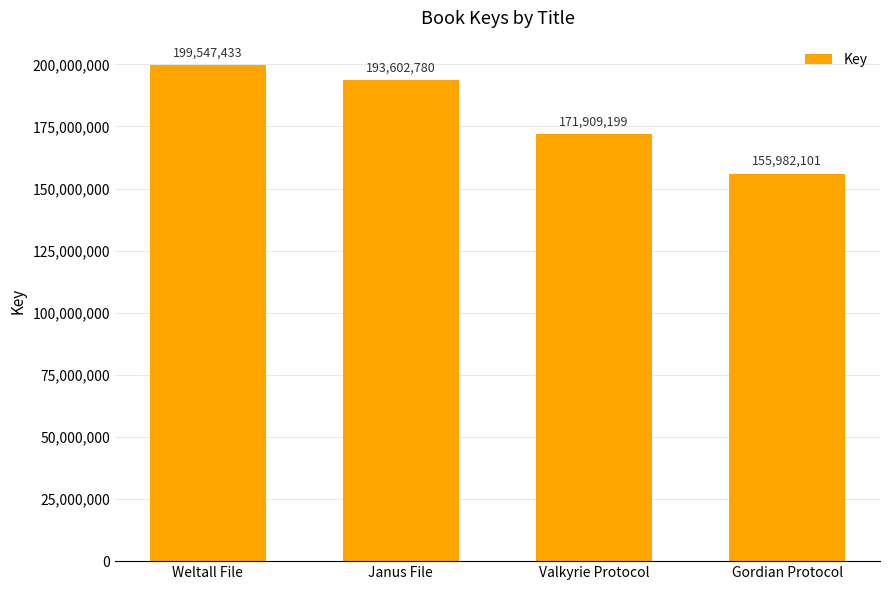

What position from the left is Weltall File?

1